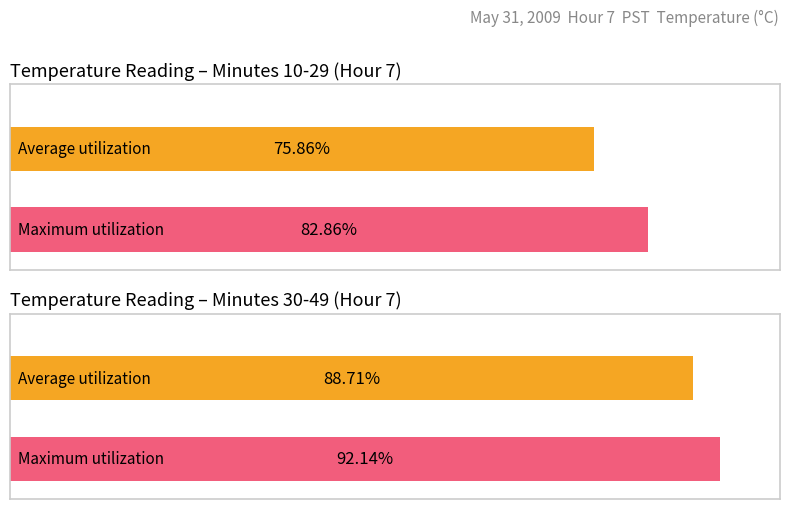

The Maximum utilization series shows 5.1 at 17. True or false?

False